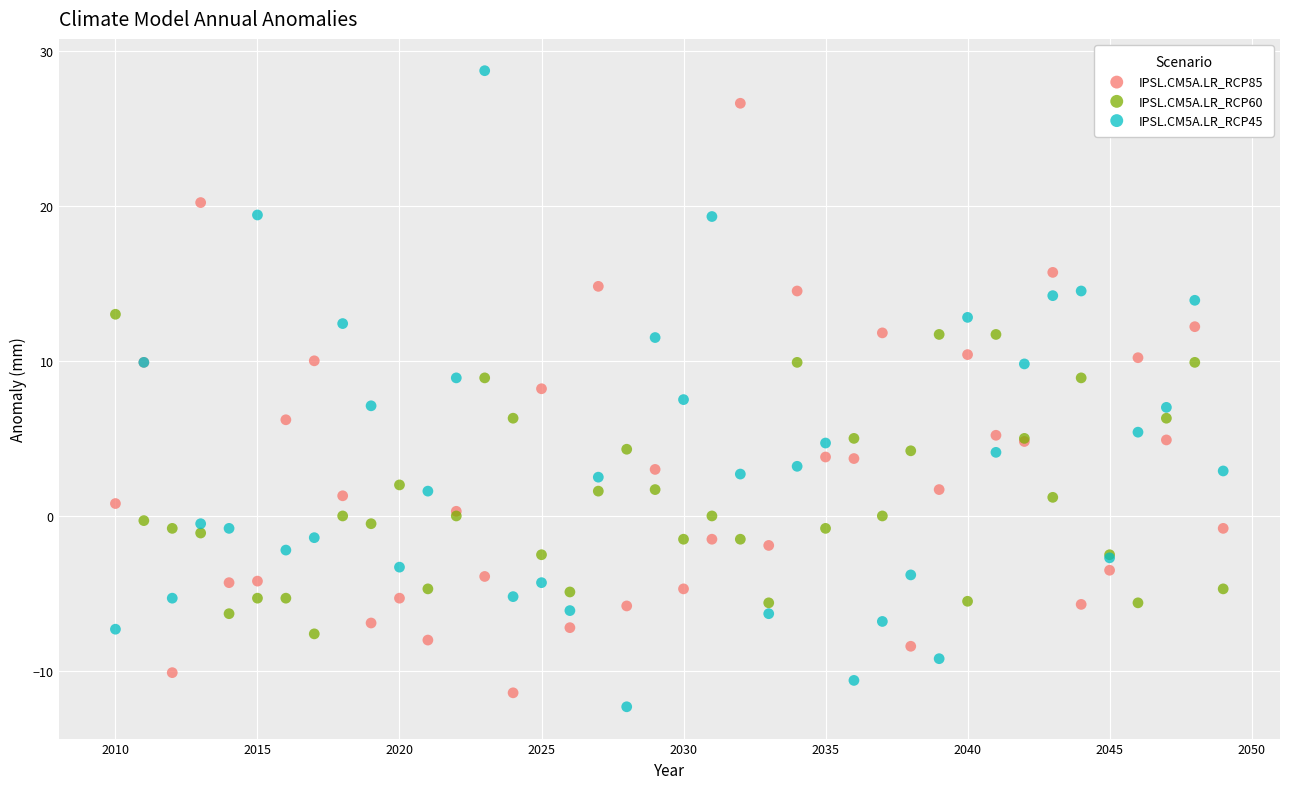

Which series reaches the maximum Y coordinate?

IPSL.CM5A.LR_RCP45